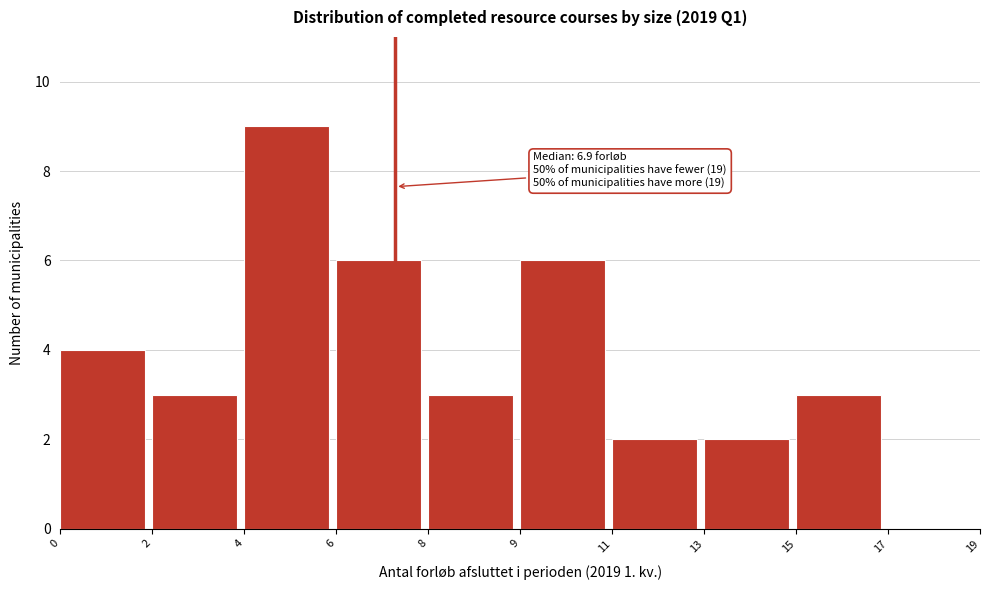

Reading left to right, list all the values displayed in this chart.

0=4	2=3	4=9	6=6	8=3	9=6	11=2	13=2	15=3	17=0